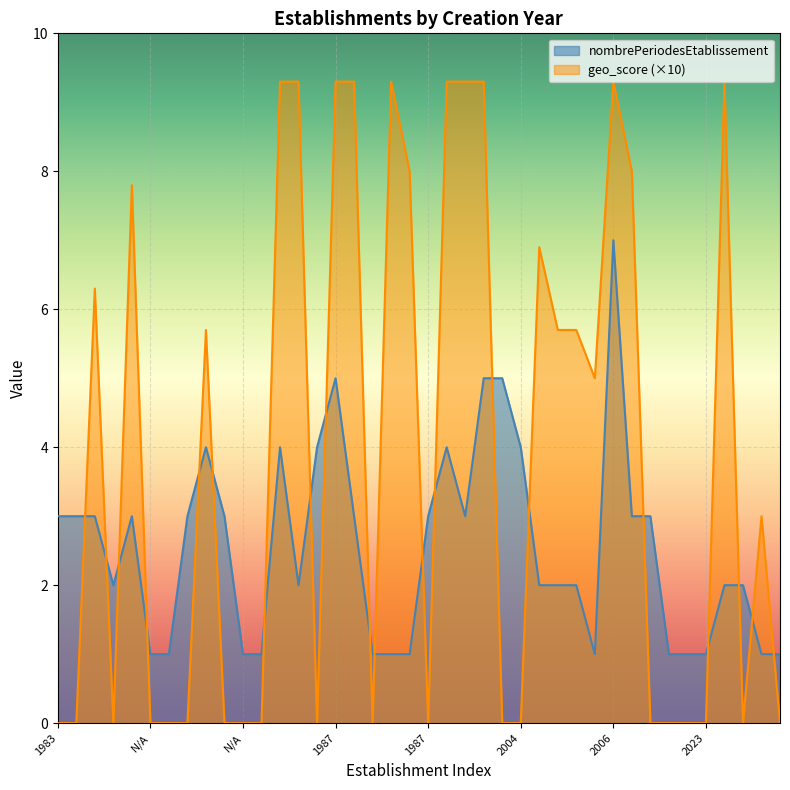

What is the difference between the maximum and minimum values in the geo_score series?

9.3